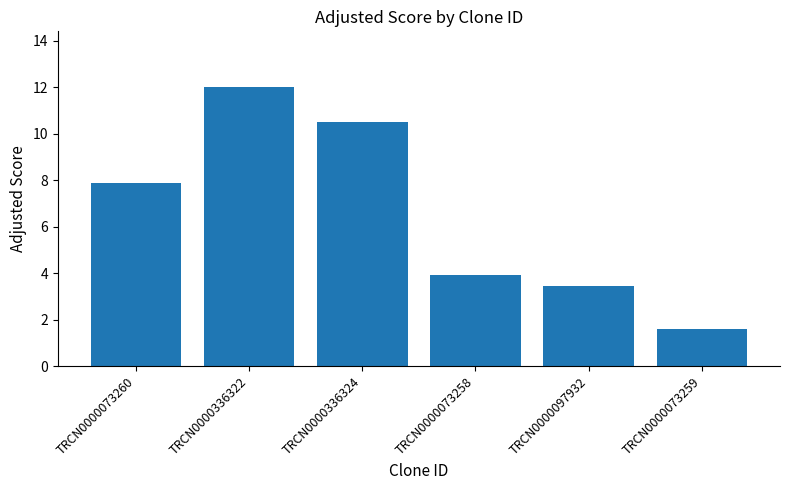

Between TRCN0000073258 and TRCN0000073259, which is larger?

TRCN0000073258